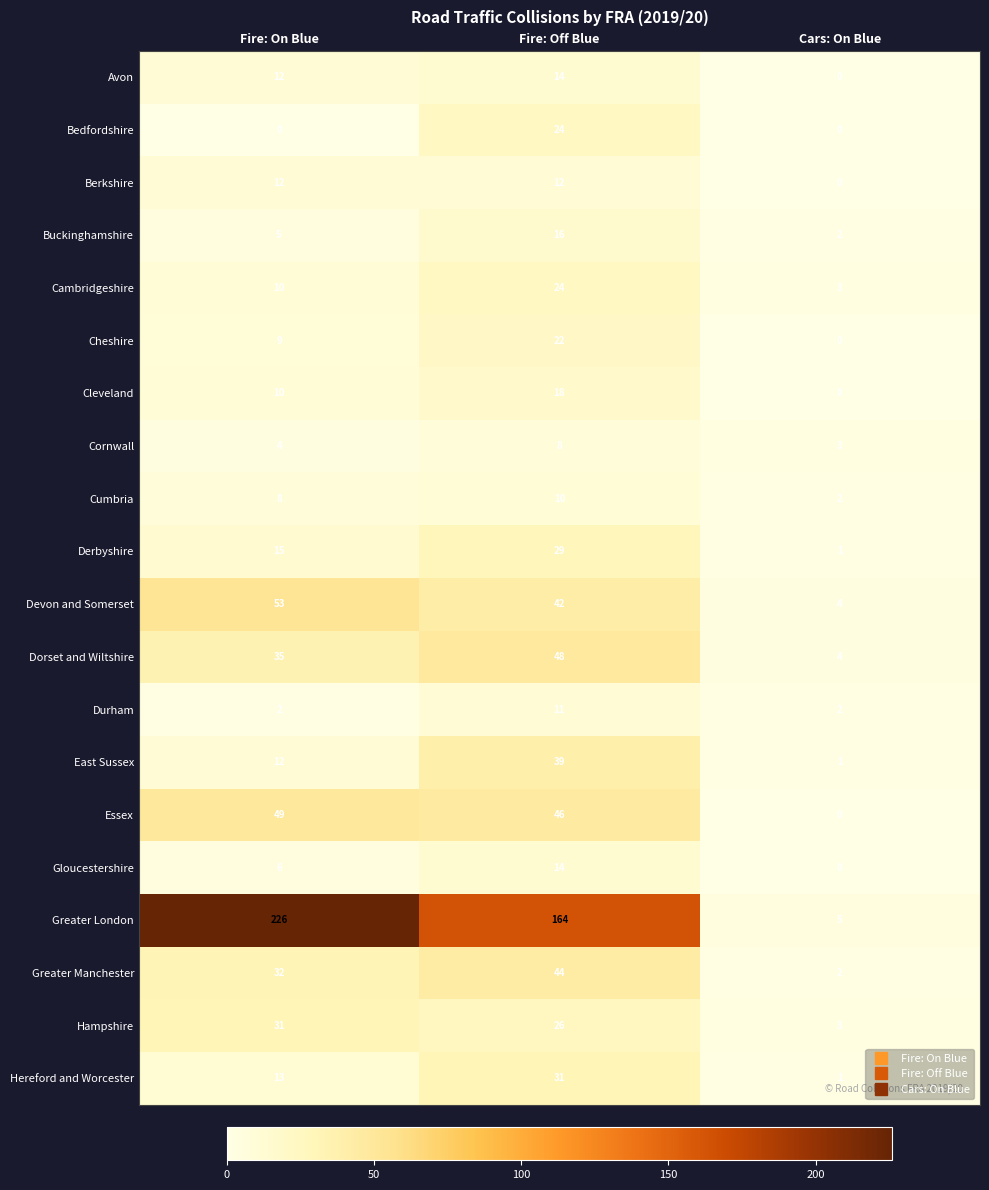

What is the difference between the maximum and second lowest values in the Buckinghamshire series?

11